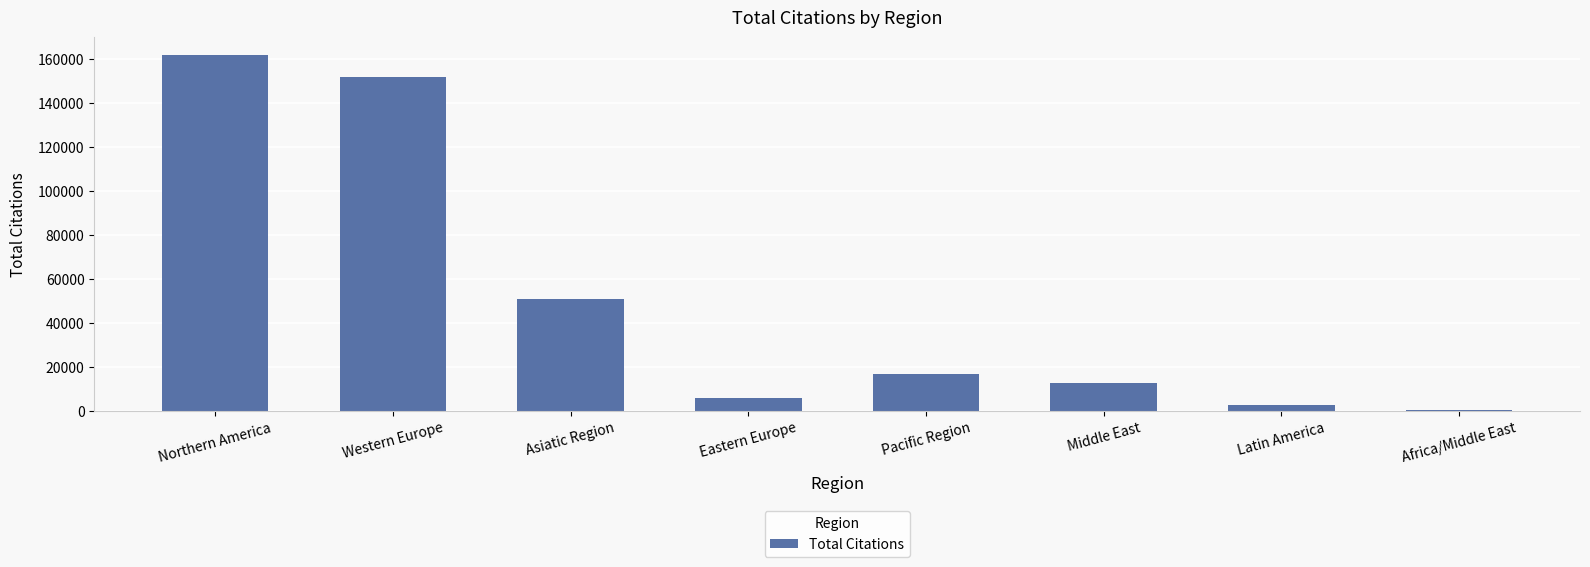

Reading left to right, list all the values displayed in this chart.

161883	151773	50774	5745	16498	12348	2365	457